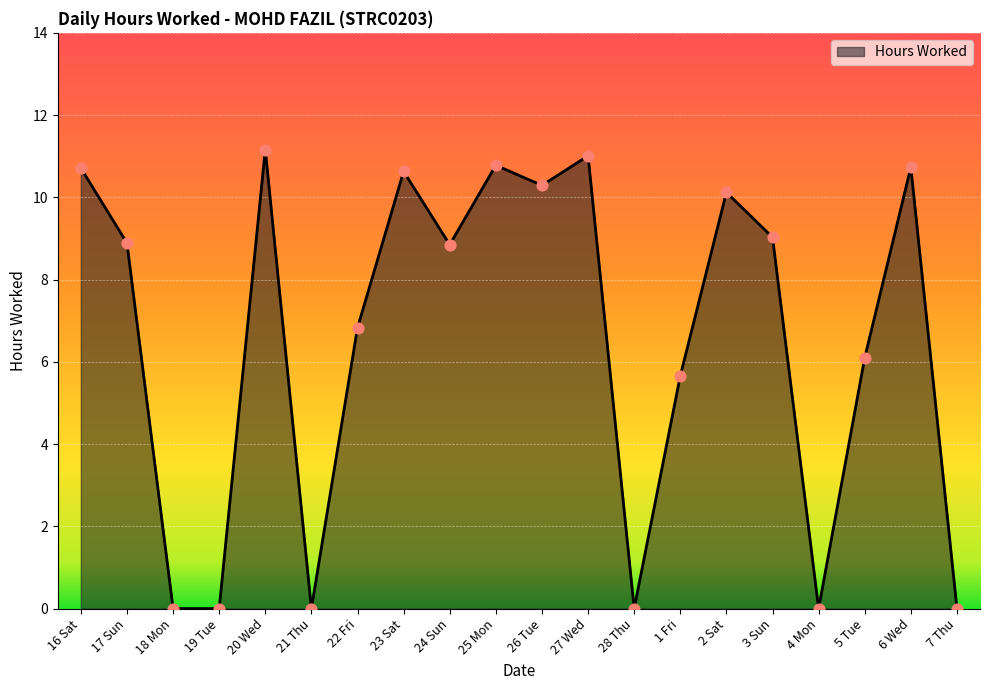

Which has a higher value, 24 Sun or 5 Tue?

24 Sun